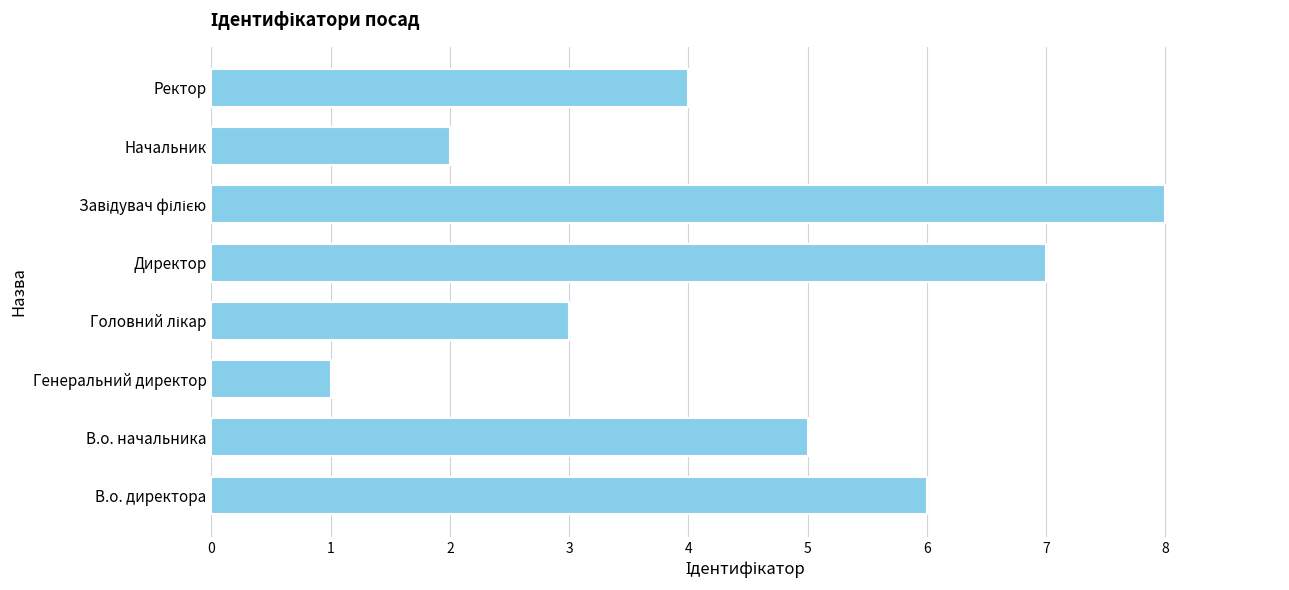

Are the bars horizontal?

Yes